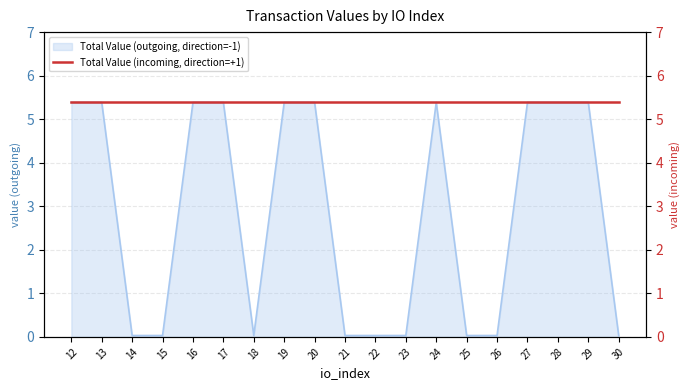

Reading left to right, extract all data points from this chart.

5.4	5.4	0.0	0.0	5.4	5.4	0.0	5.4	5.4	0.0	0.0	0.0	5.4	0.0	0.0	5.4	5.4	5.4	0.0